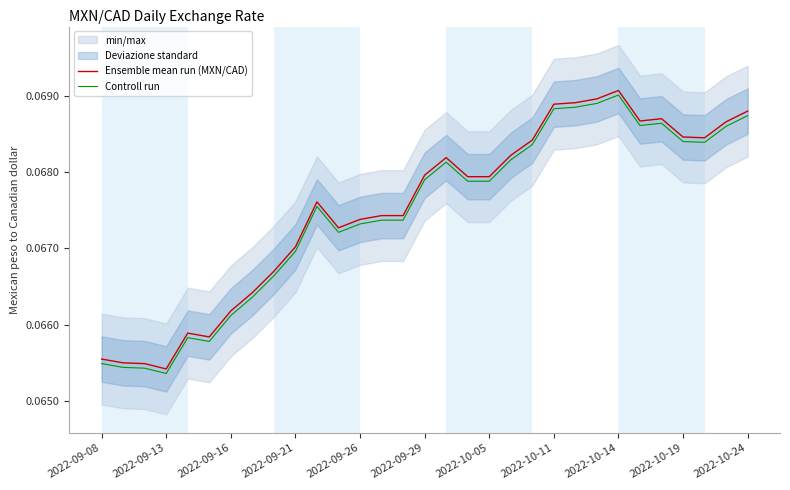

True or false: Ensemble mean run (MXN/CAD) and Controll run intersect in this chart.

False